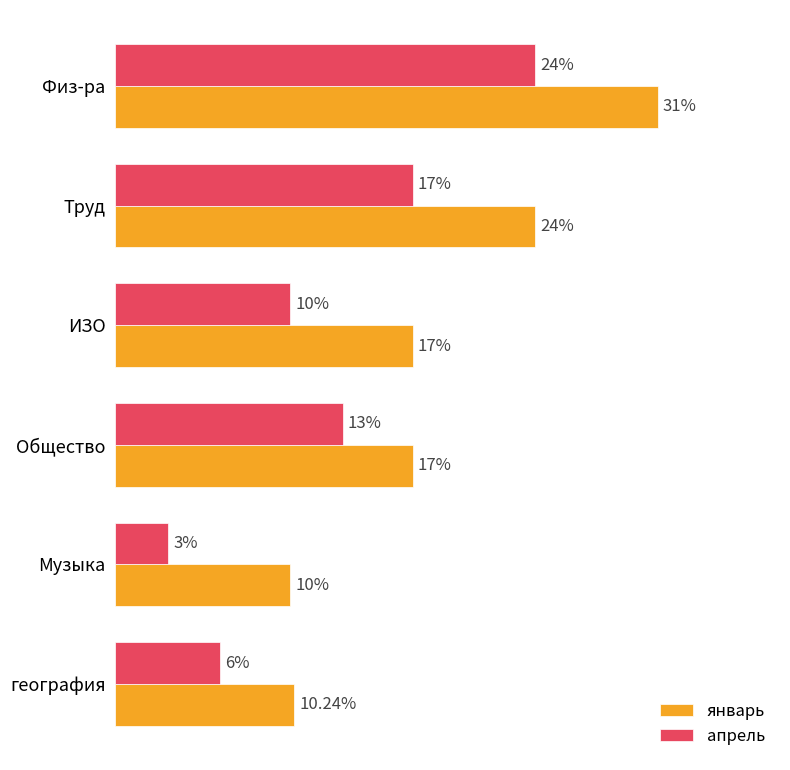

List the series in order of their peak value, highest first.

январь, апрель